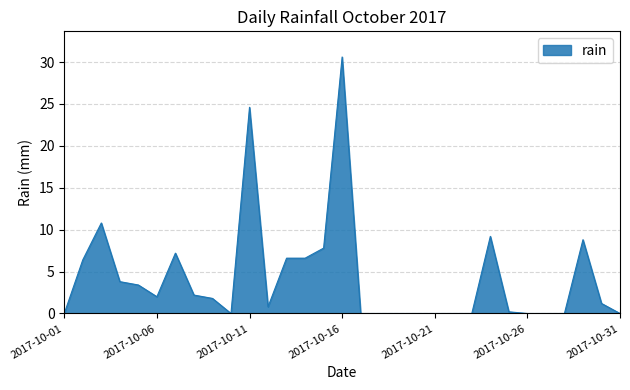

At which category does the data reach its first local valley?

2017-10-06